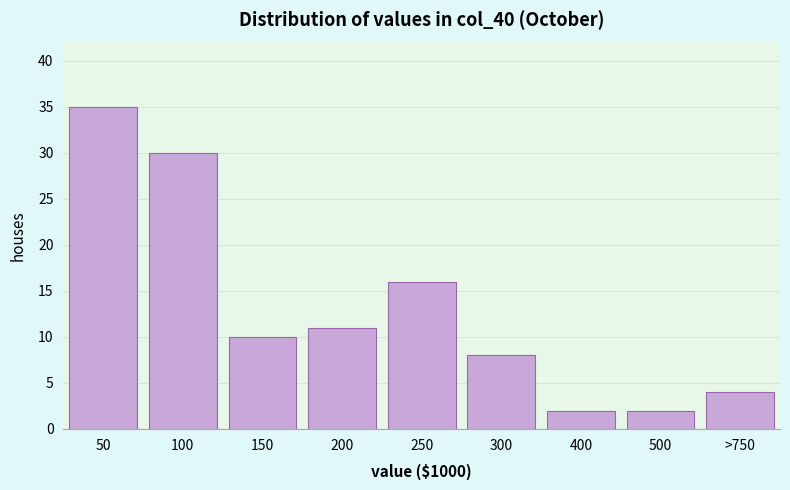

Reading left to right, list all the values displayed in this chart.

50=35	100=30	150=10	200=11	250=16	300=8	400=2	500=2	>750=4